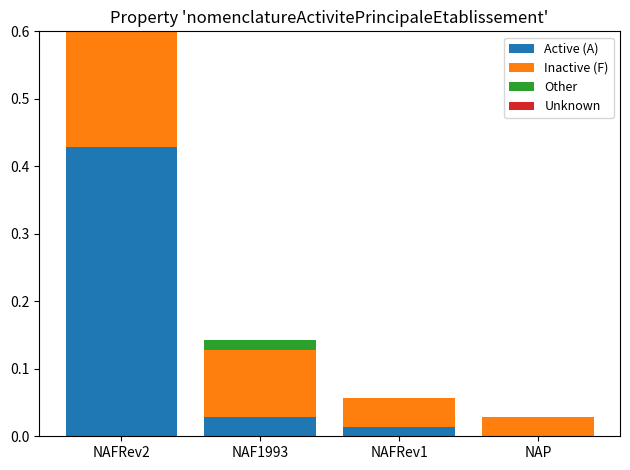

How many data points does each series have?

4